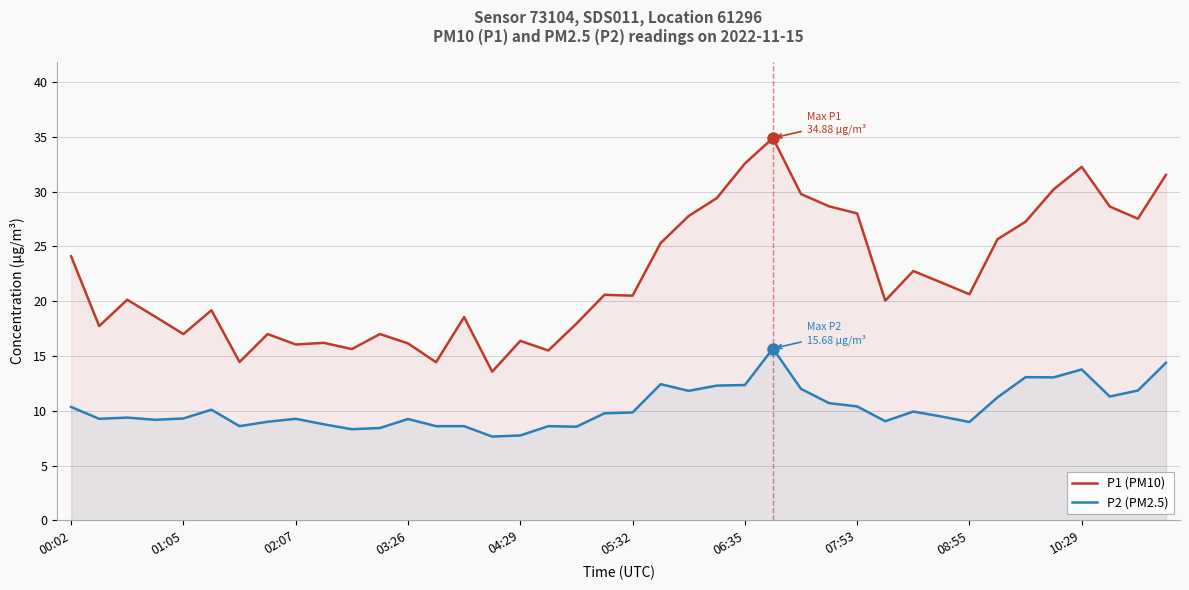

What is the minimum value shown in the chart?

7.7